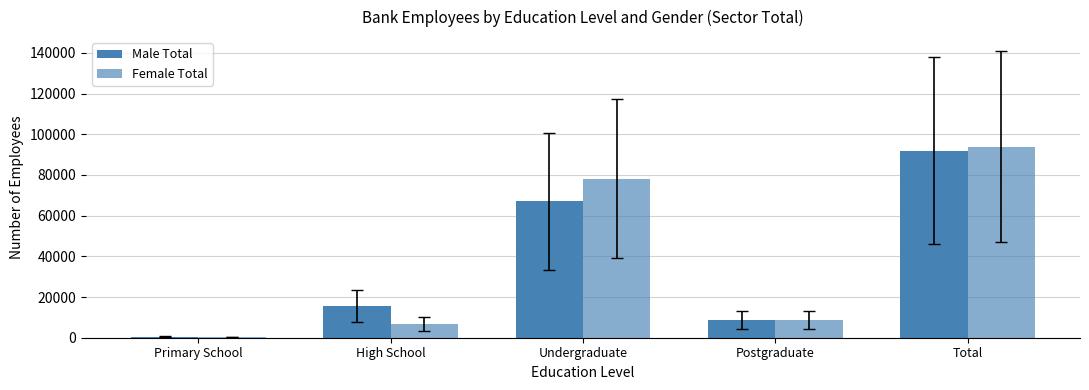

How many data points does each series have?

5